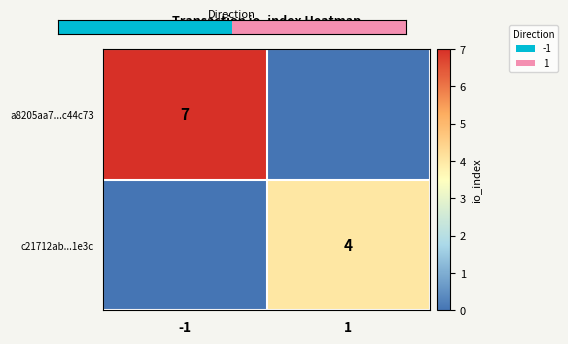

The c21712ab...1e3c series shows 4 at 1. True or false?

True